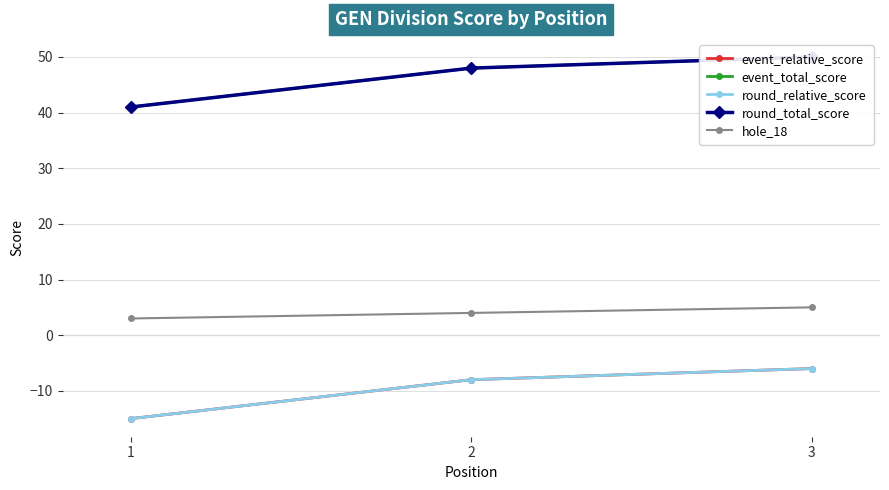

What is the value of the event_relative_score point at the 1st from the left?

-15